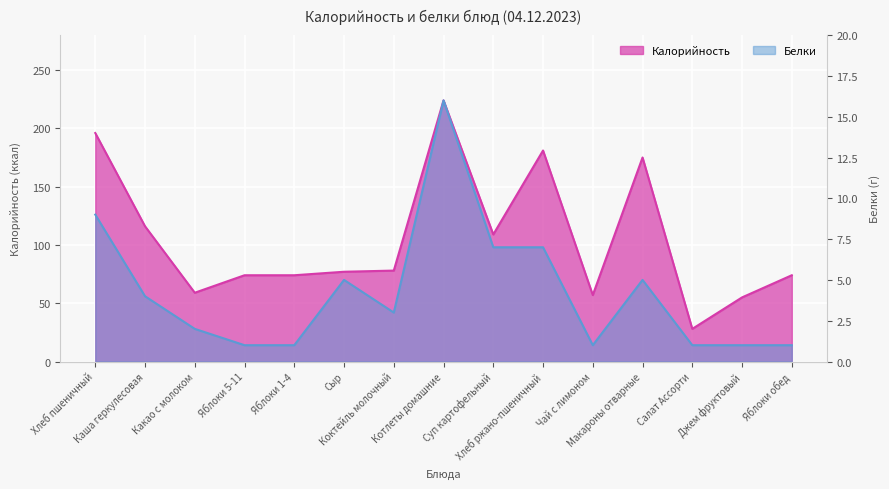

Rank the series at Суп картофельный from highest to lowest value.

Калорийность, Белки